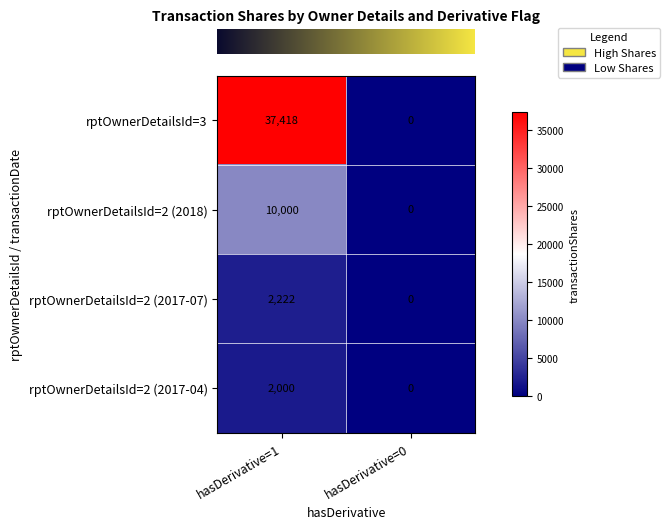

What is the highest value of the rptOwnerDetailsId=2 (2017-04) series?

2000